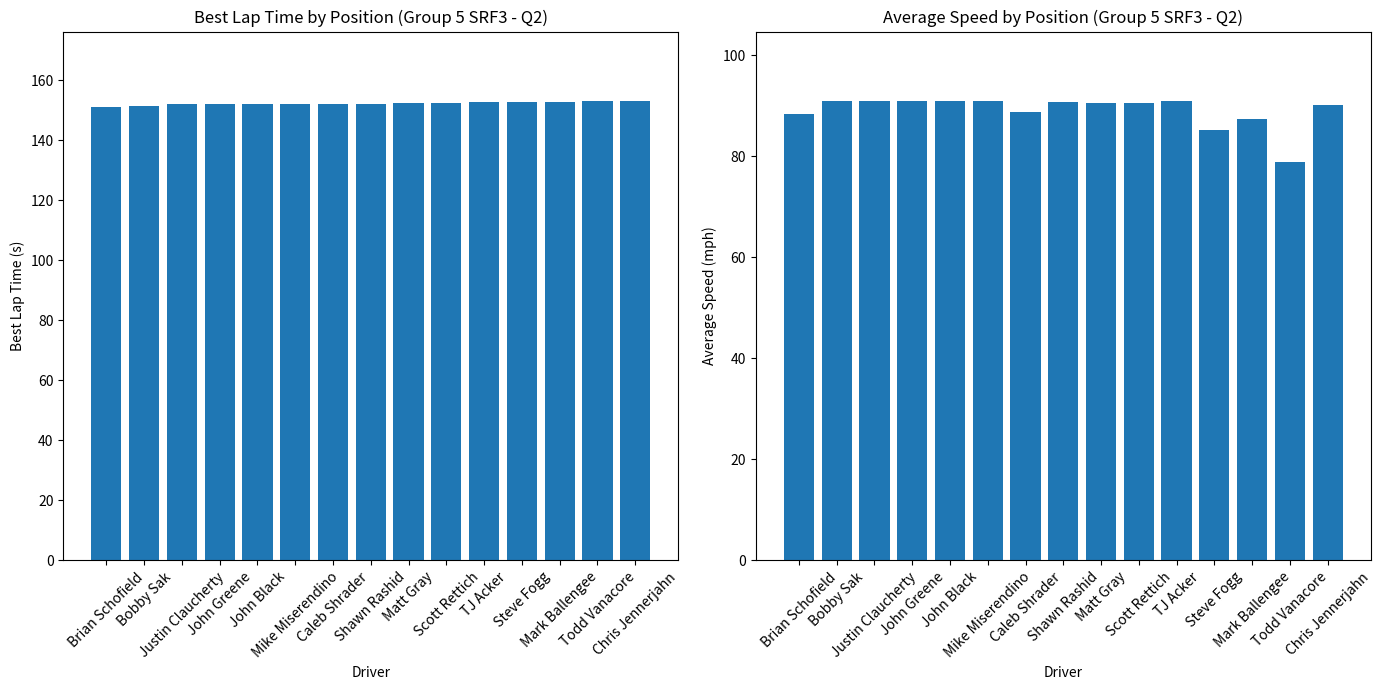

At which label does Best Lap time first exceed 152?

Justin Claucherty